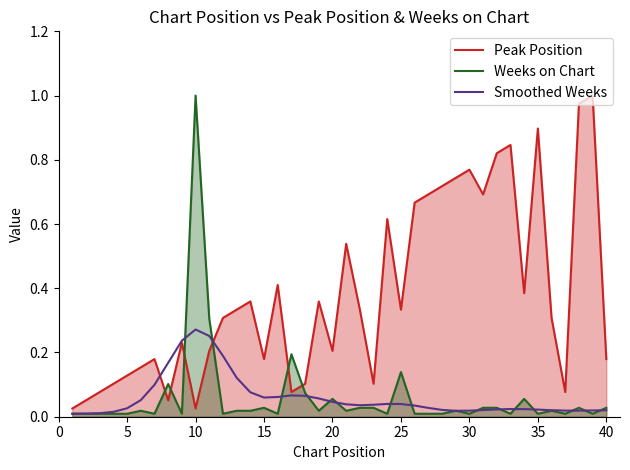

True or false: Weeks on Chart and Peak Position intersect in this chart.

True